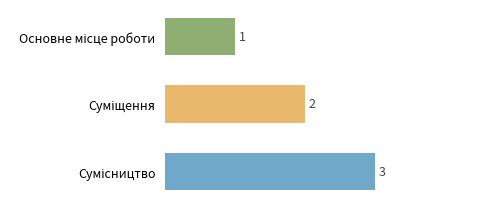

What is the maximum value shown in the chart?

3